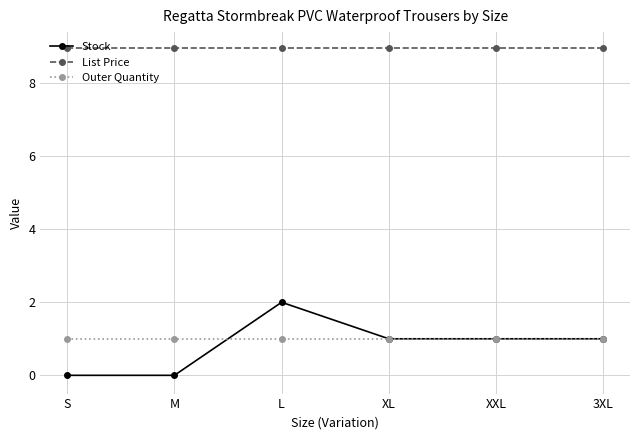

Which series has the largest total across all categories?

List Price